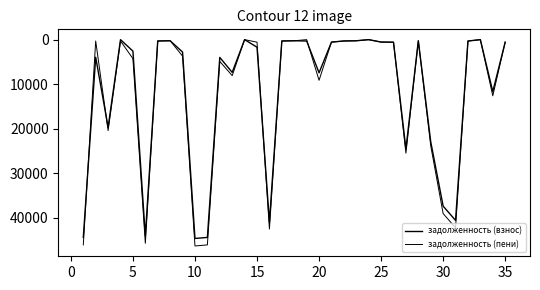

How many lines are shown in the chart?

2